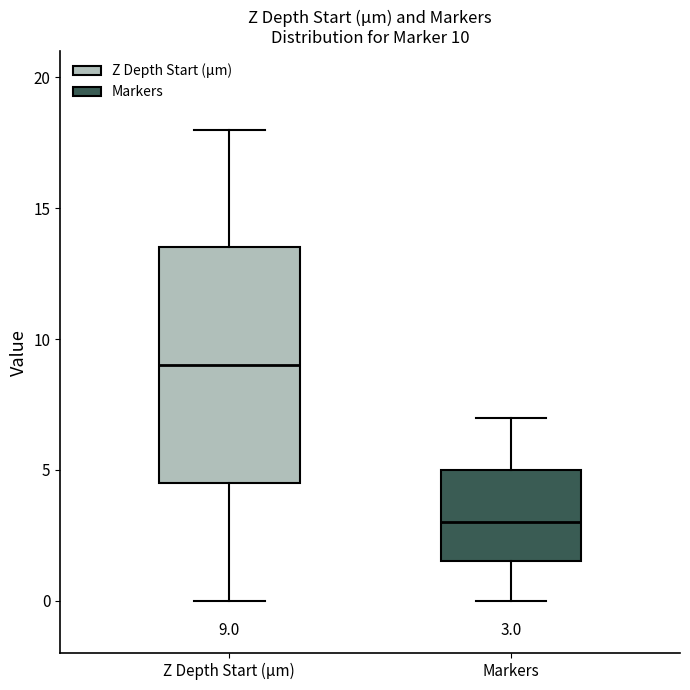

Which box is the tallest, from its lower edge to its upper edge?

Z Depth Start (µm)